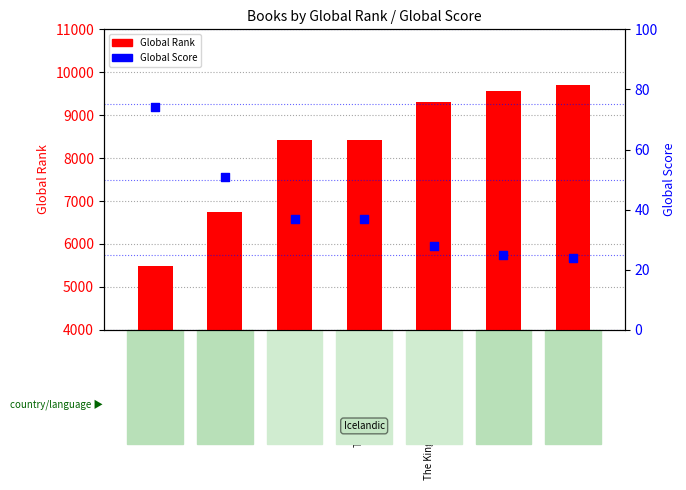

Which series has the widest spread of Y values?

Global Rank